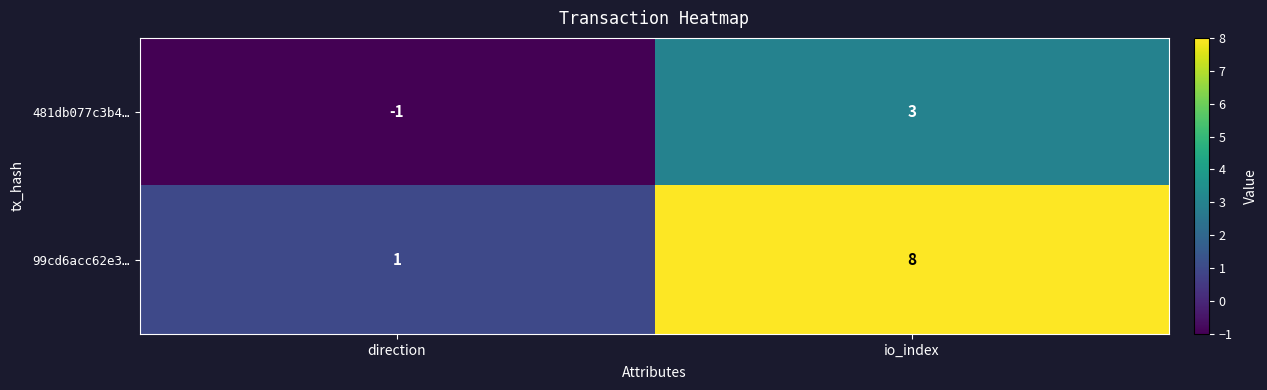

List the series in order of their overall mean, lowest first.

481db077c3b4…, 99cd6acc62e3…